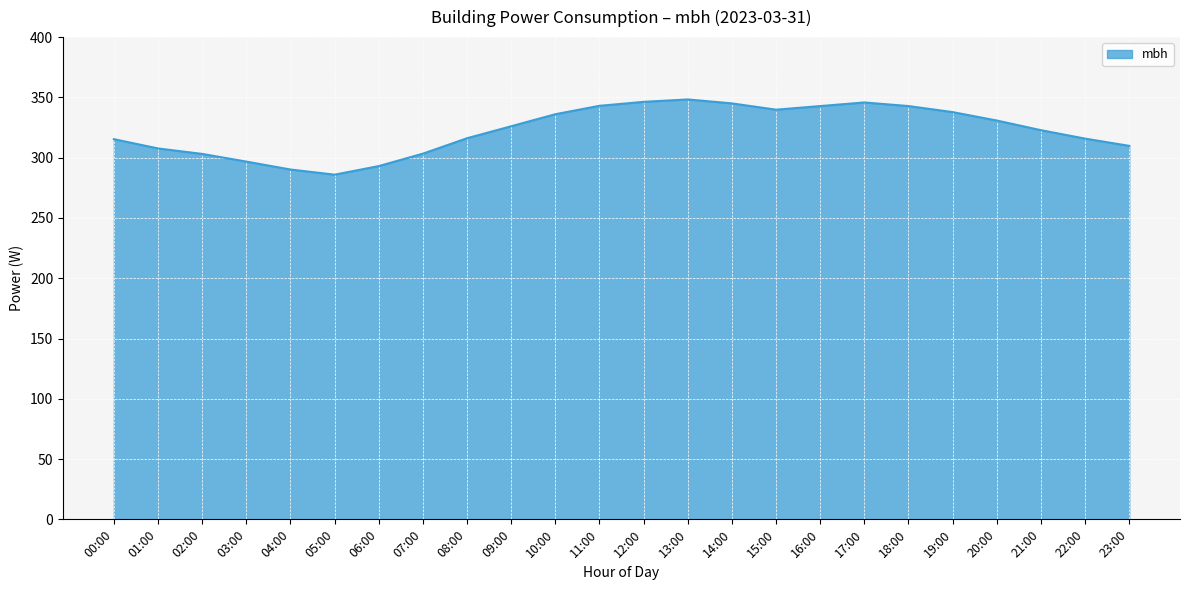

Approximately how many times larger is the value at 16:00 compared to 18:00?

1.0